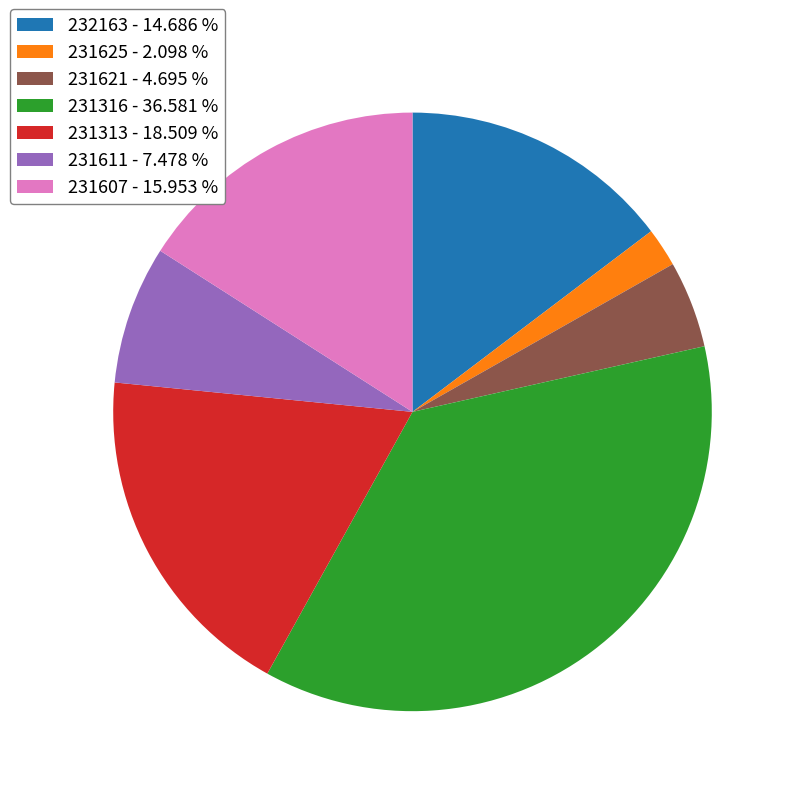

True or false: 231316 accounts for 37% of the total.

True